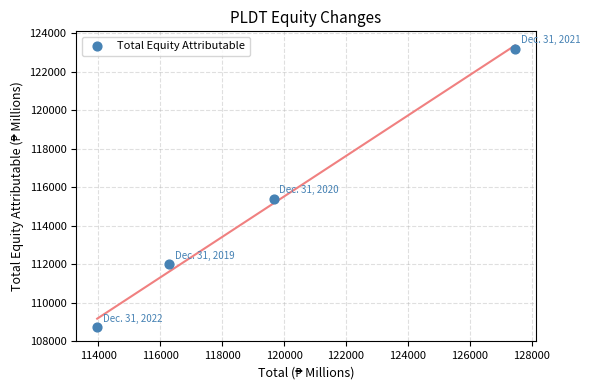

What is the range of X values (max minus min)?

13504